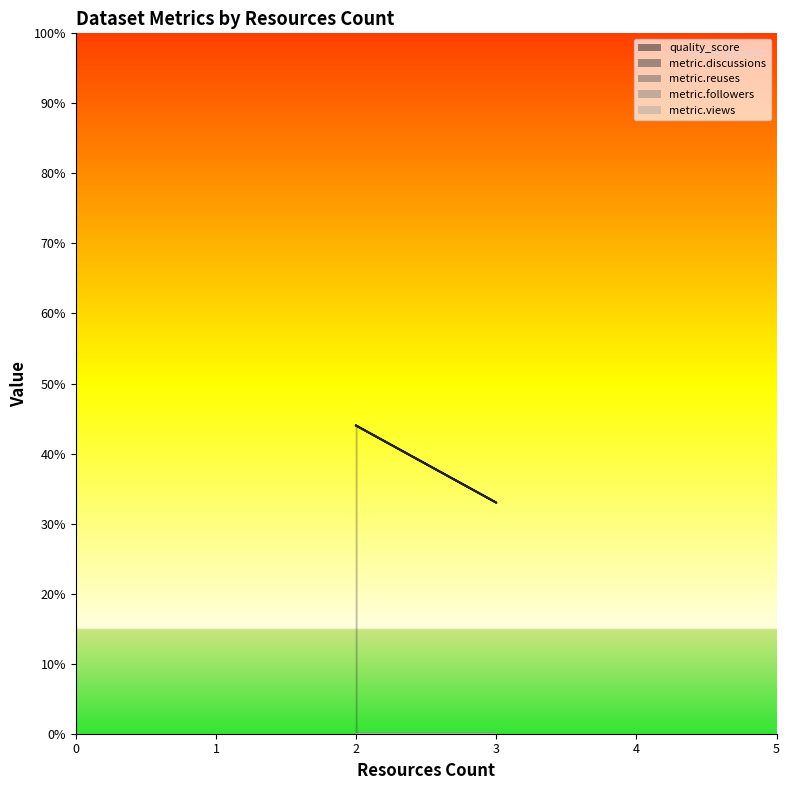

List the series in order of their peak value, lowest first.

metric.discussions, metric.reuses, metric.followers, metric.views, quality_score